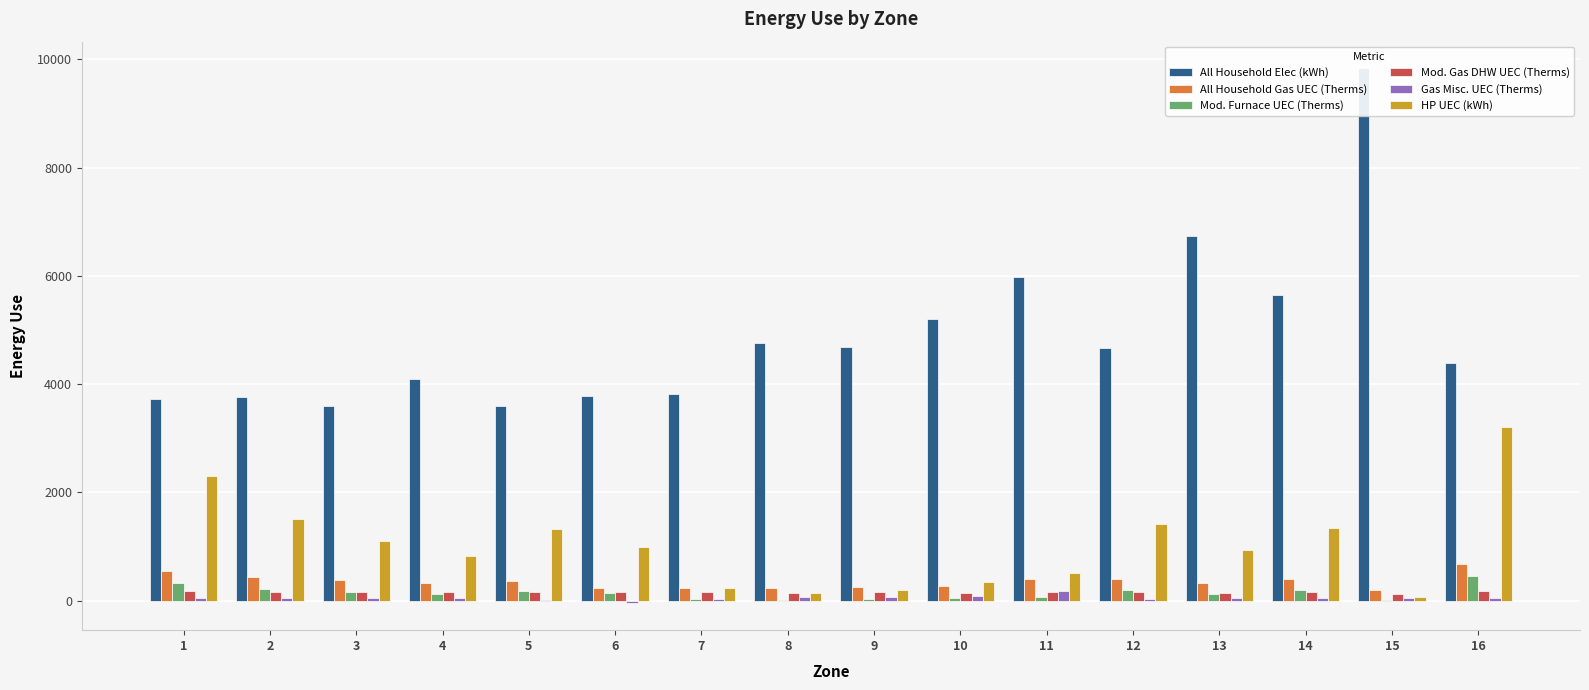

What is the total value across all series at 3?

5447.8